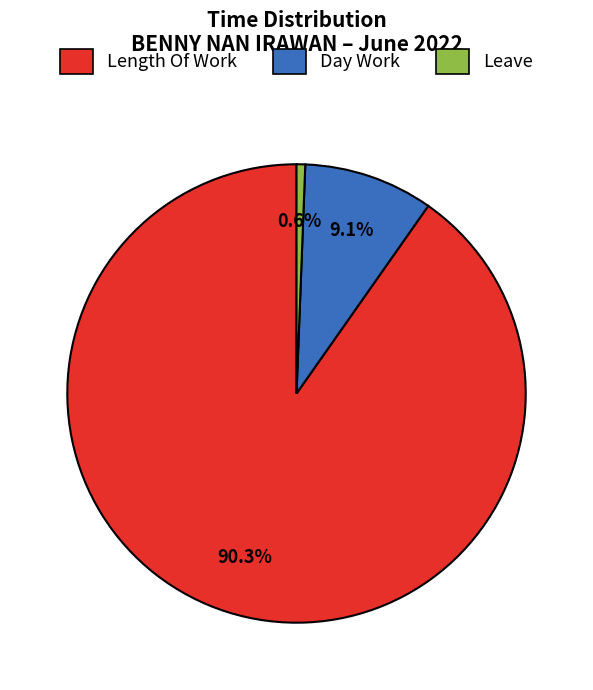

How many segments does this pie chart have?

3